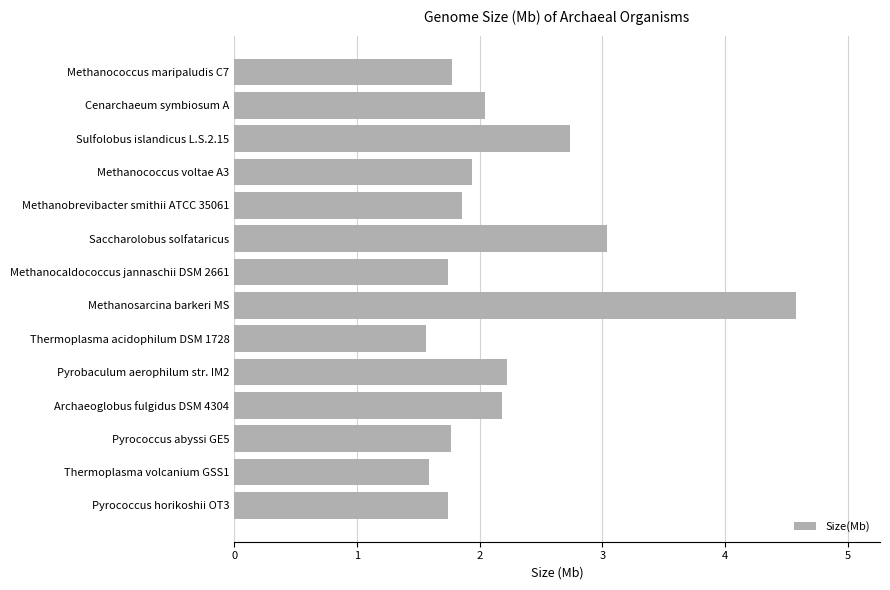

What is the change in value from Thermoplasma volcanium GSS1 to Methanobrevibacter smithii ATCC 35061?

+0.3